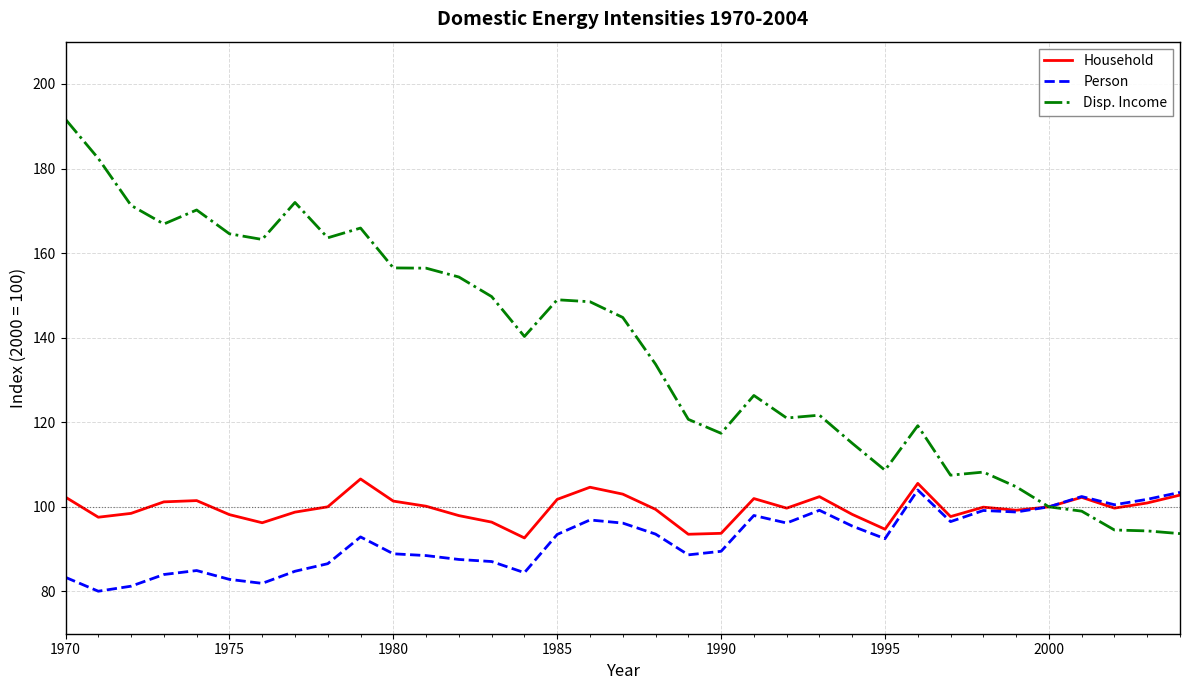

What is the difference between the second highest and minimum values in the Household series?

12.9